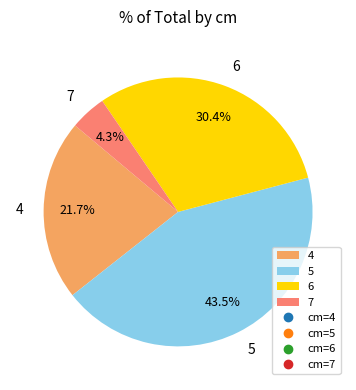

Which slice is the largest?

5